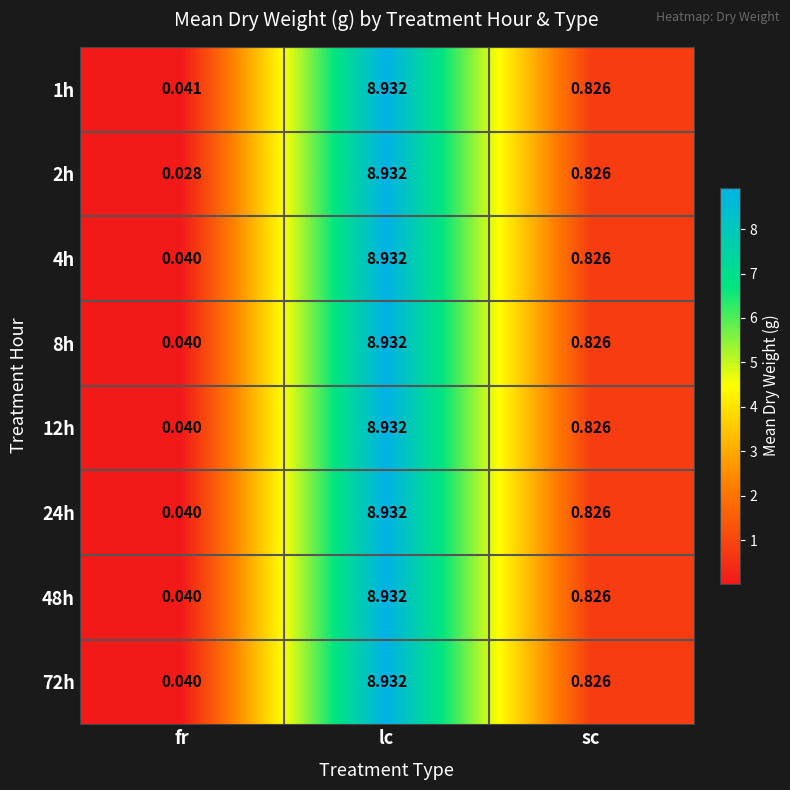

At which label does 4h reach its minimum?

fr